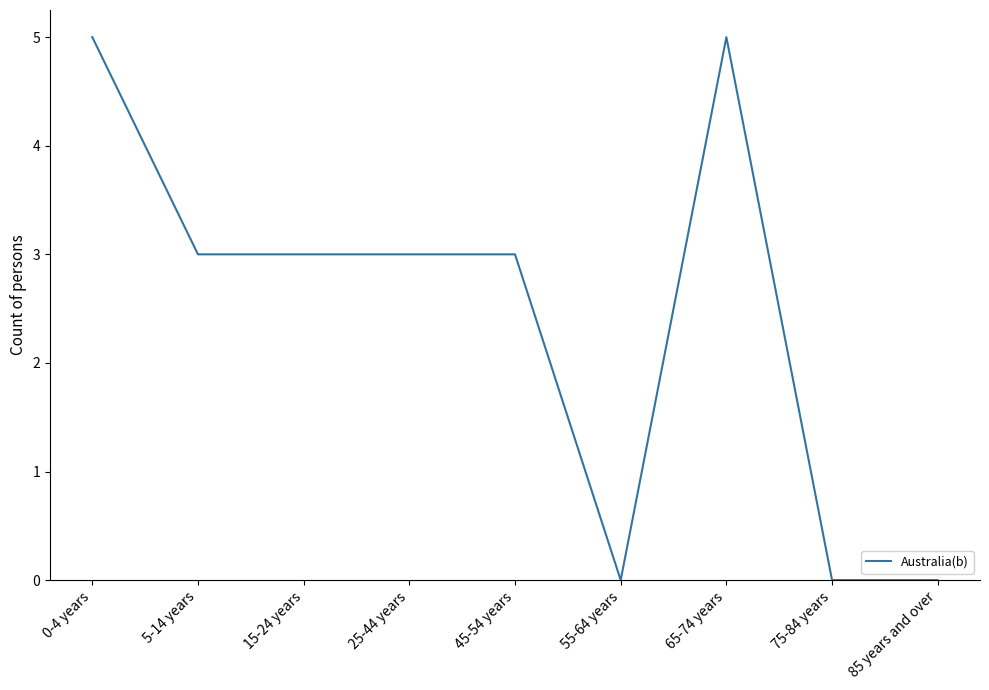

Count the number of categories in the chart.

9